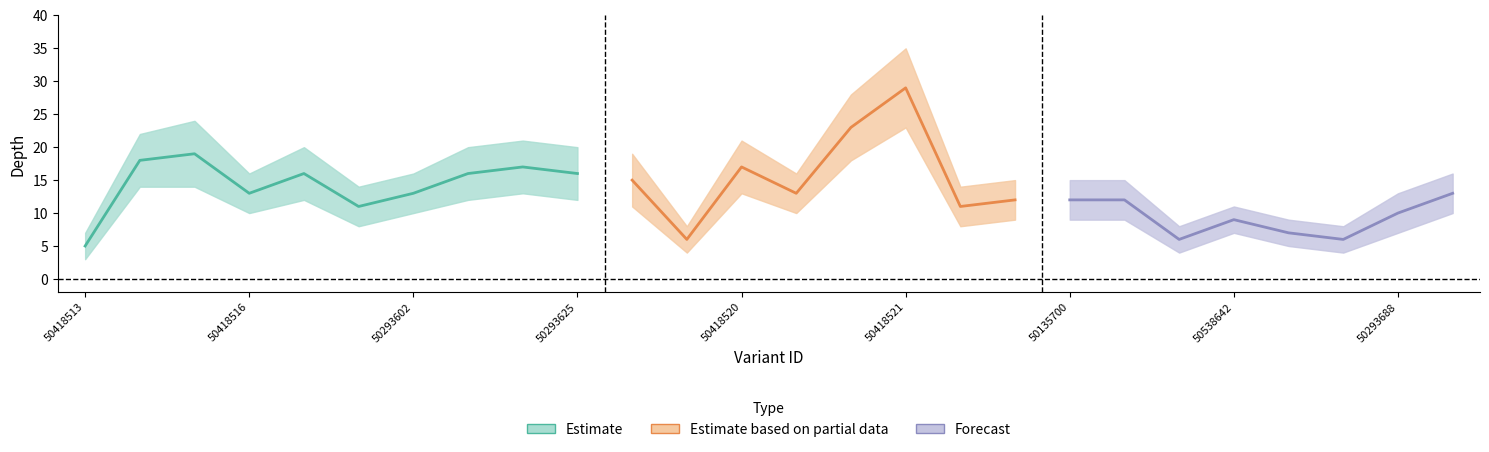

What is the difference between the maximum and minimum values in the depth_upper series?

28